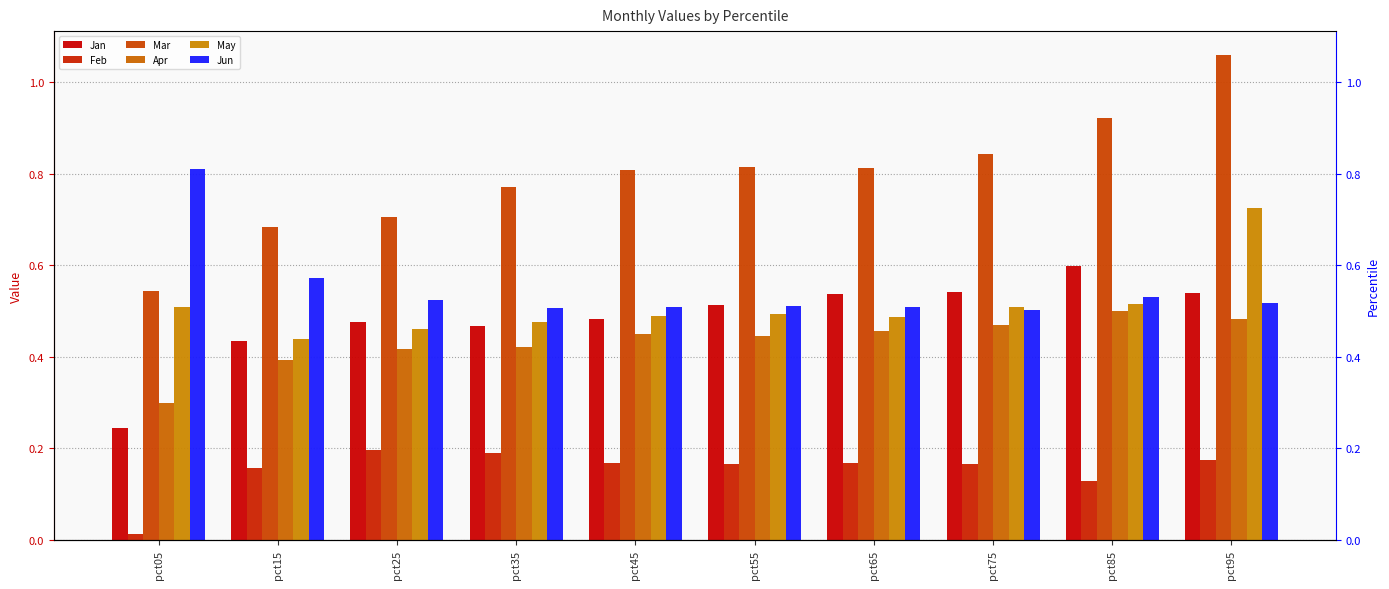

What is the sum of the Jan values at pct95 and pct65?

1.1